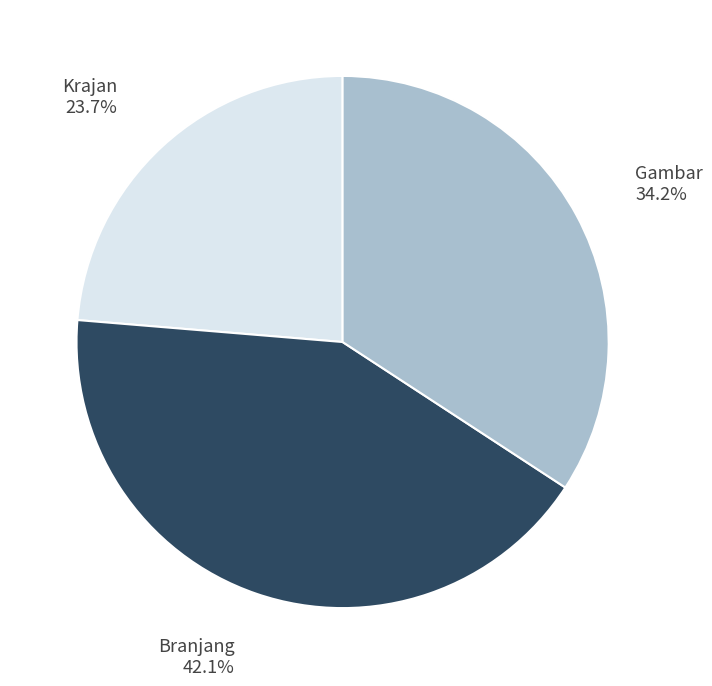

Is it true that Gambar is 51% of the pie?

False